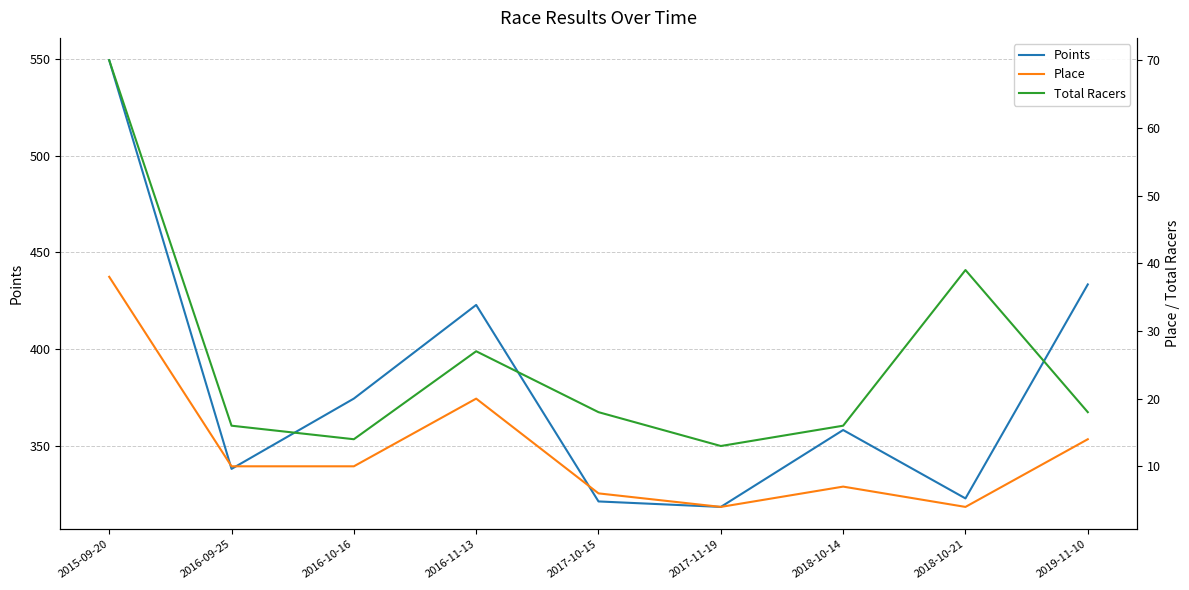

What is the average value of the Total Racers series?

25.7